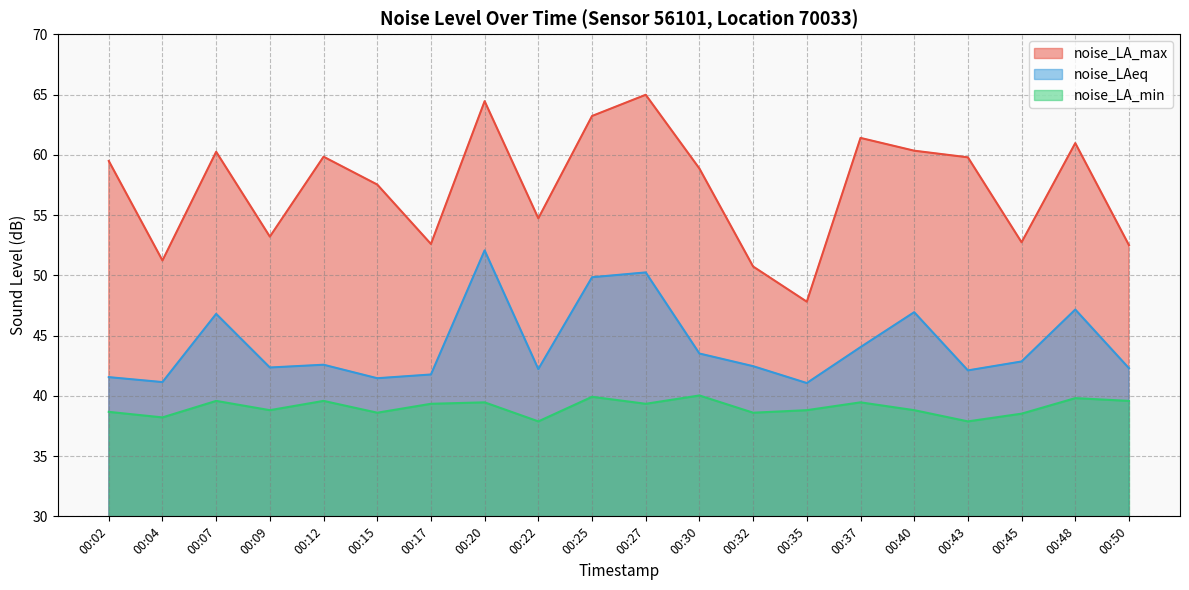

What are all the series names shown in the legend?

noise_LA_max, noise_LAeq, noise_LA_min